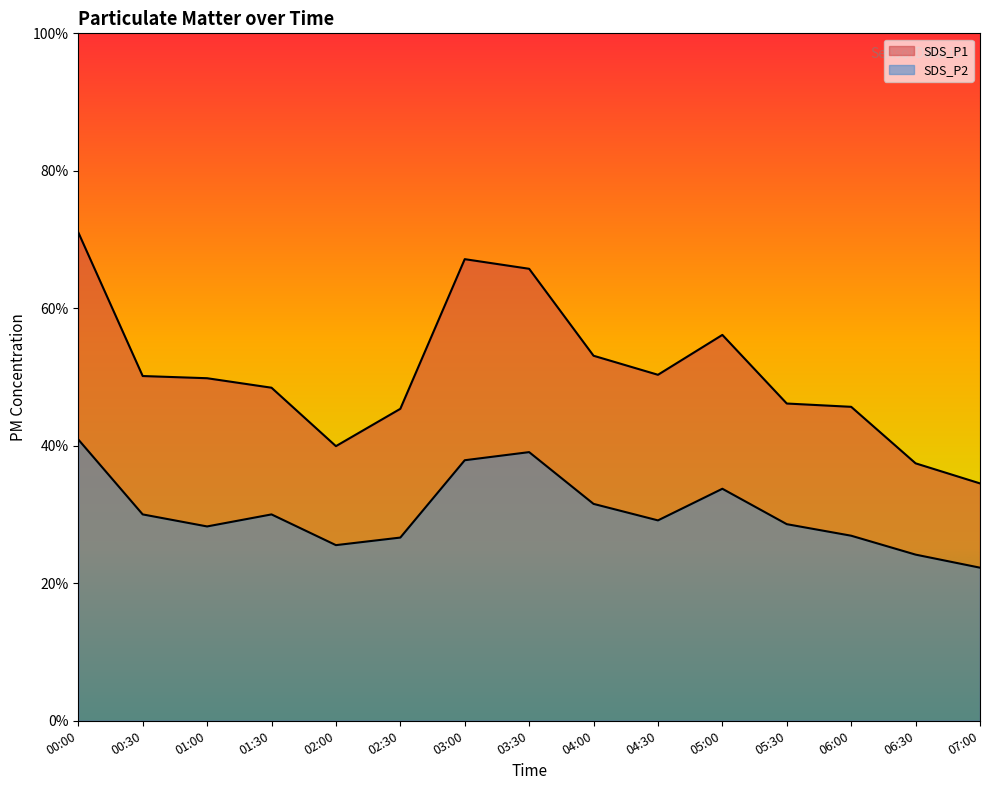

At which category is the sum across all series the highest?

00:00